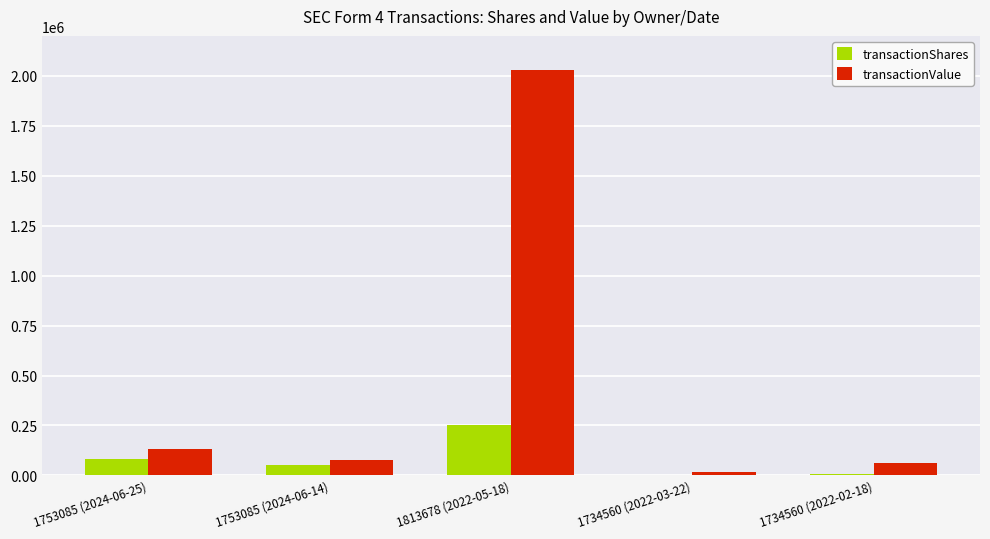

What is the average value of the transactionValue series?

463582